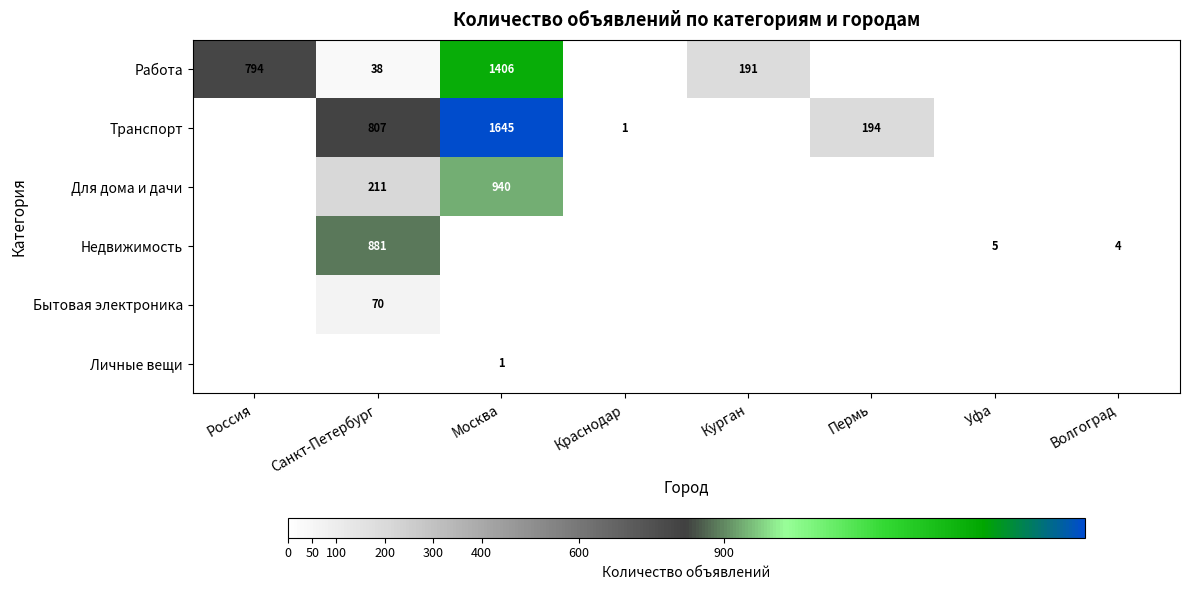

The value of Недвижимость at Санкт-Петербург is 881. True or false?

True